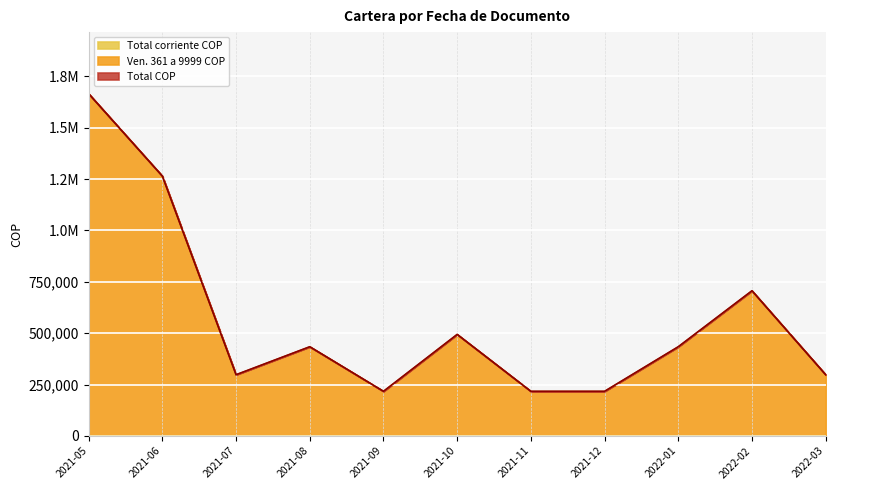

Rank the categories by Total COP value from highest to lowest.

2021-05, 2021-06, 2022-02, 2021-10, 2021-08, 2022-01, 2021-07, 2022-03, 2021-09, 2021-11, 2021-12